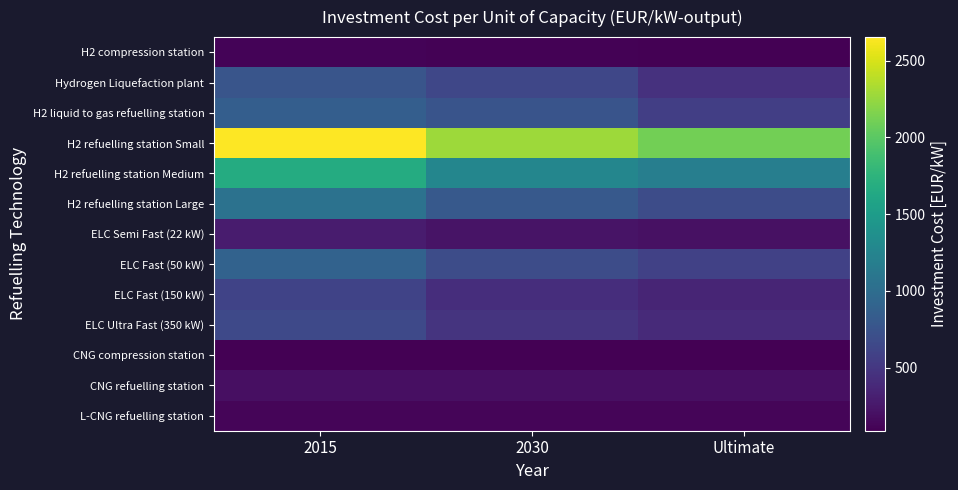

Reading left to right, transcribe all the data shown in this chart.

H2 compression station: 2015=114.0	2030=102.0	Ultimate=91.0
Hydrogen Liquefaction plant: 2015=761.0	2030=635.0	Ultimate=457.0
H2 liquid to gas refuelling station: 2015=855.0	2030=759.0	Ultimate=568.0
H2 refuelling station Small: 2015=2652.5	2030=2279.2	Ultimate=2111.8
H2 refuelling station Medium: 2015=1666.7	2030=1266.9	Ultimate=1190.5
H2 refuelling station Large: 2015=1055.6	2030=802.2	Ultimate=688.2
ELC Semi Fast (22 kW): 2015=285.4	2030=226.1	Ultimate=200.1
ELC Fast (50 kW): 2015=900.0	2030=680.4	Ultimate=588.4
ELC Fast (150 kW): 2015=600.0	2030=425.0	Ultimate=354.1
ELC Ultra Fast (350 kW): 2015=657.1	2030=471.0	Ultimate=395.1
CNG compression station: 2015=89.0	2030=89.0	Ultimate=89.0
CNG refuelling station: 2015=197.0	2030=197.0	Ultimate=197.0
L-CNG refuelling station: 2015=120.0	2030=120.0	Ultimate=120.0